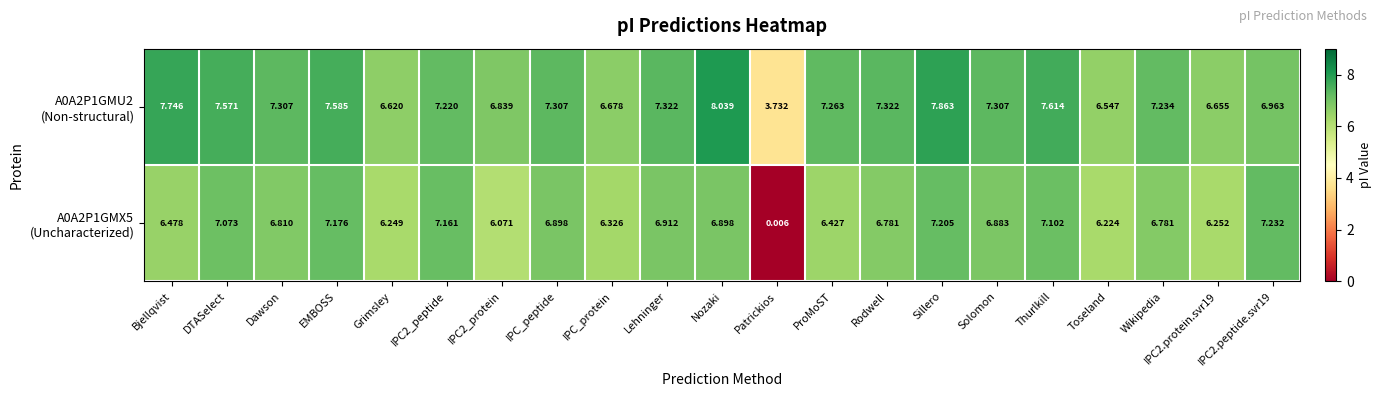

Which label corresponds to the smallest value in the chart?

Patrickios